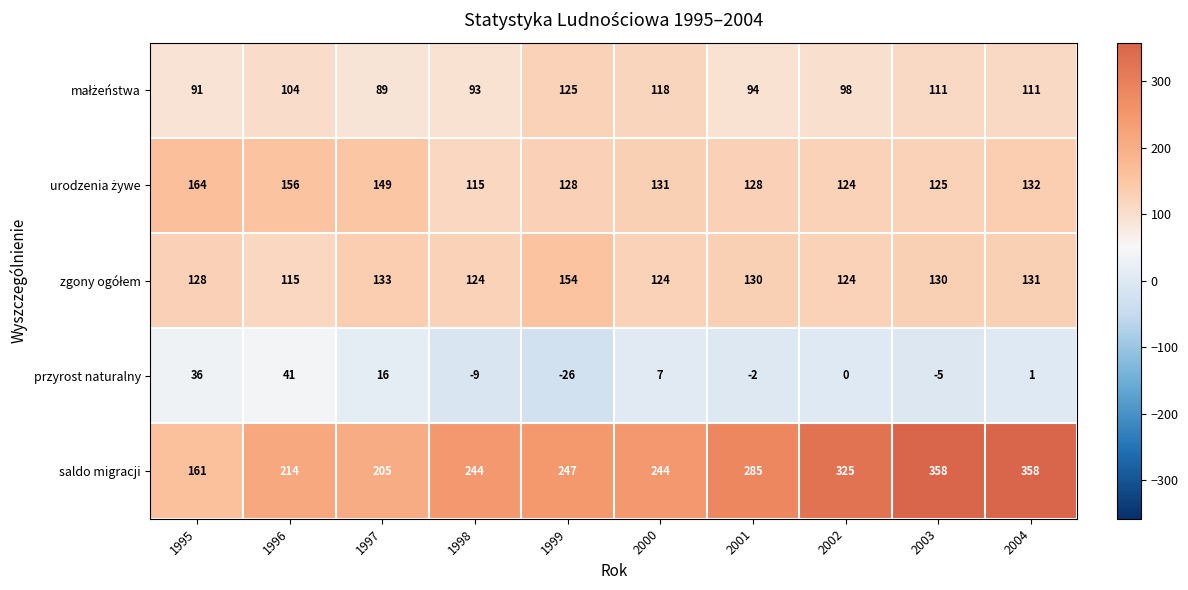

What is the difference between the maximum and second lowest values in the przyrost naturalny series?

50